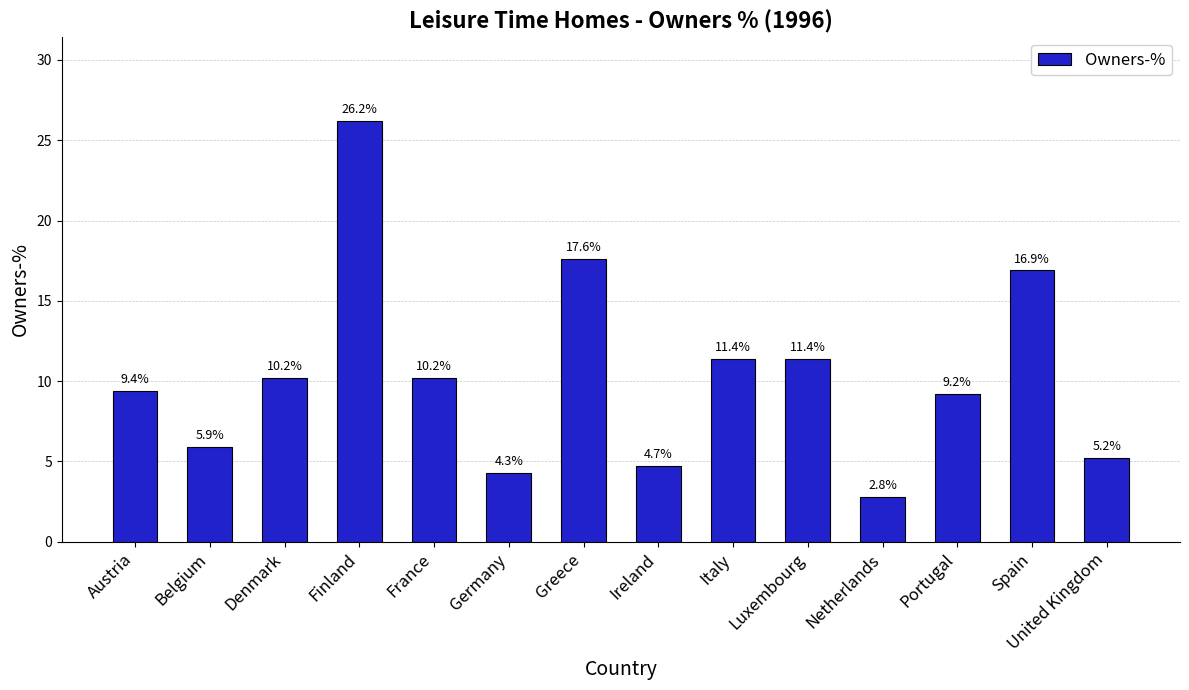

Count the number of values greater than 10.

7